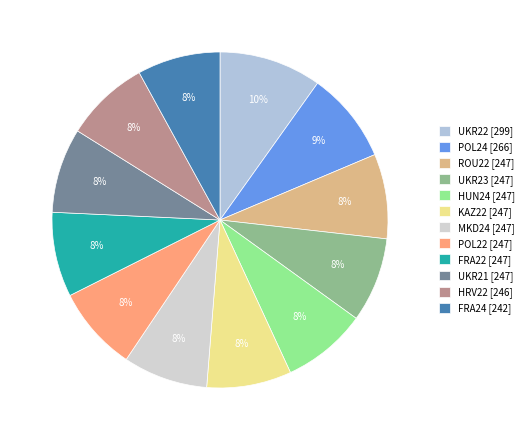

To the nearest percent, what is the average slice percentage?

8%